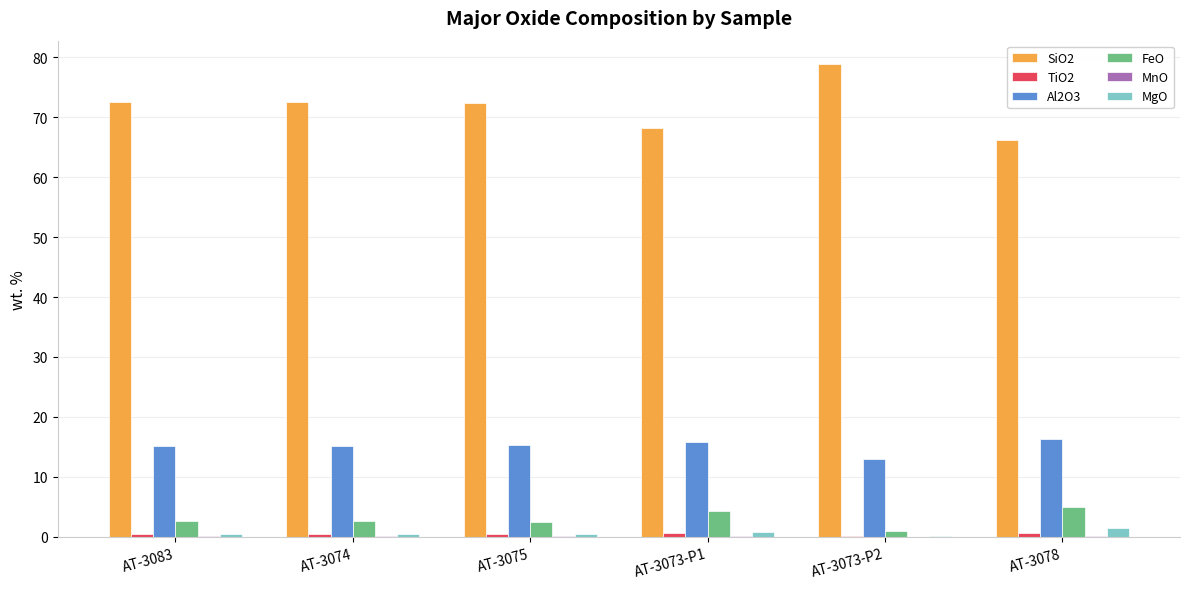

True or false: SiO2 has a value of 66.1 at AT-3078.

True